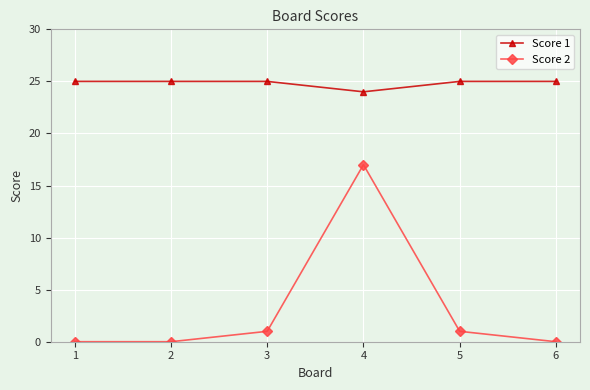

True or false: Score 2 has a value of 0 at 2.

True